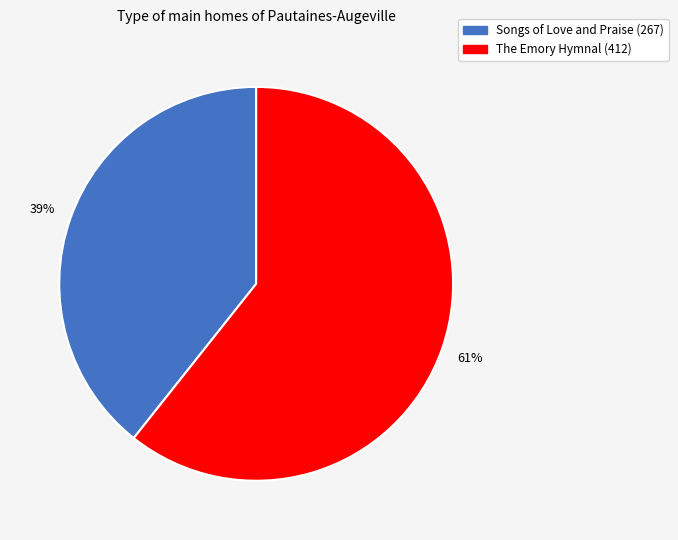

To the nearest percent, what percentage of the pie is Songs of Love and Praise (267)?

39%